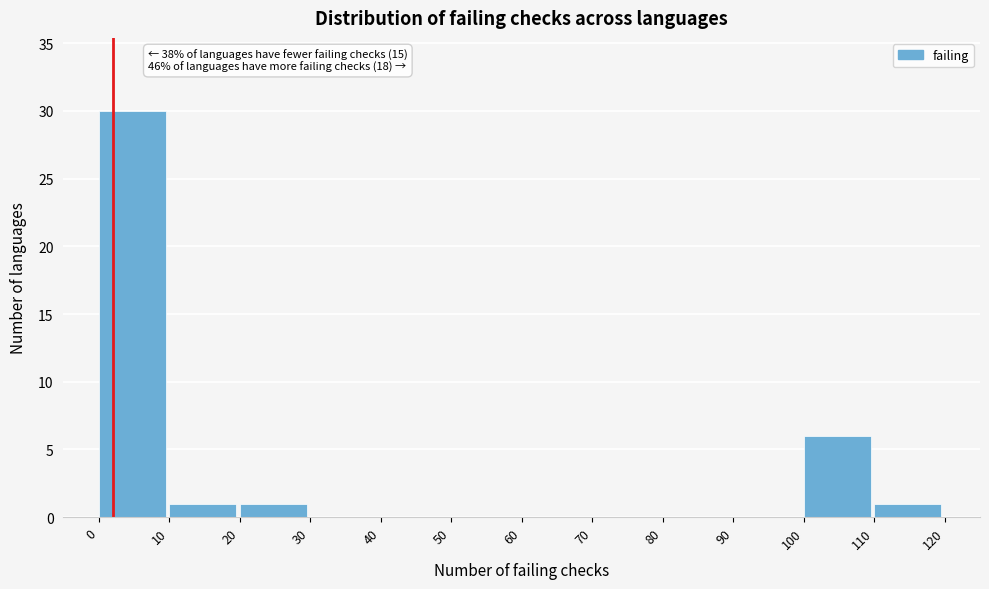

Over which range of the x-axis is the bar tallest?

0 to 10